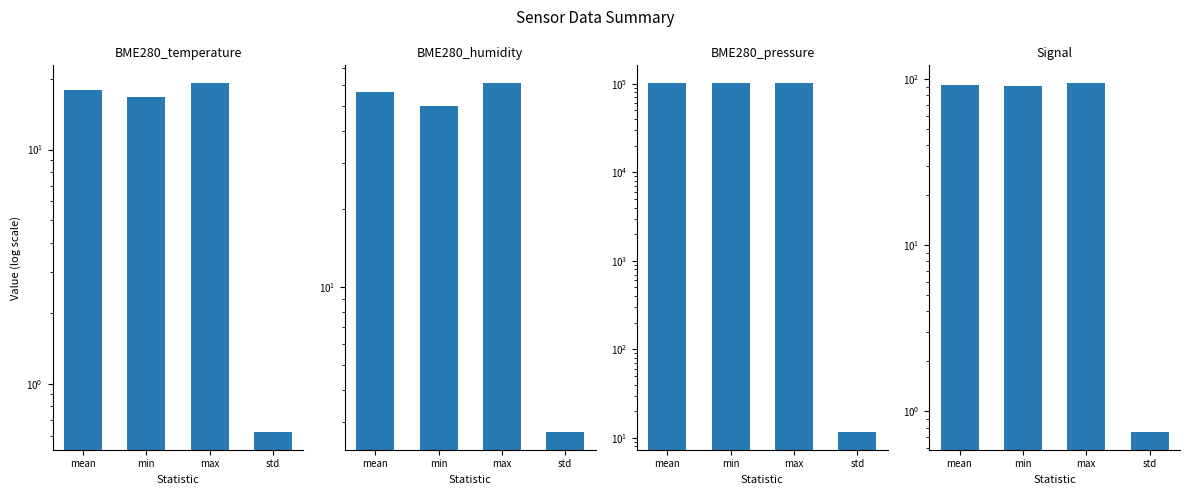

What is the difference between the highest and lowest values at min?

102461.6